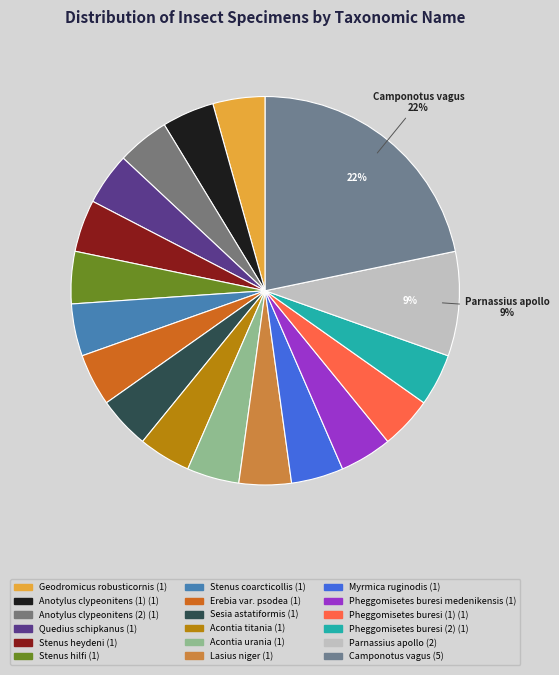

Is there any slice that represents more than half of the pie?

No